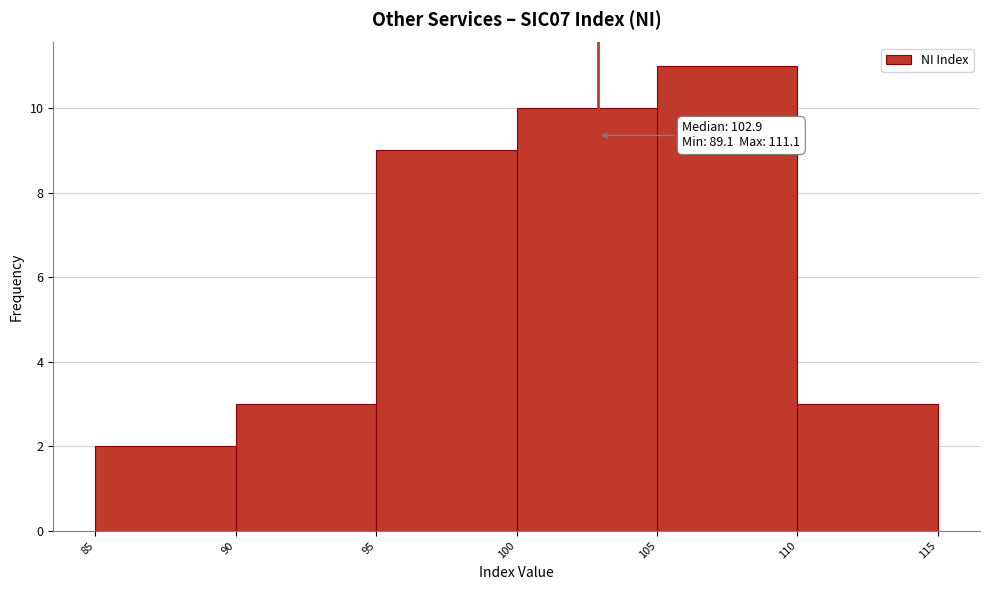

Which range on the x-axis has the tallest bar?

105 to 110